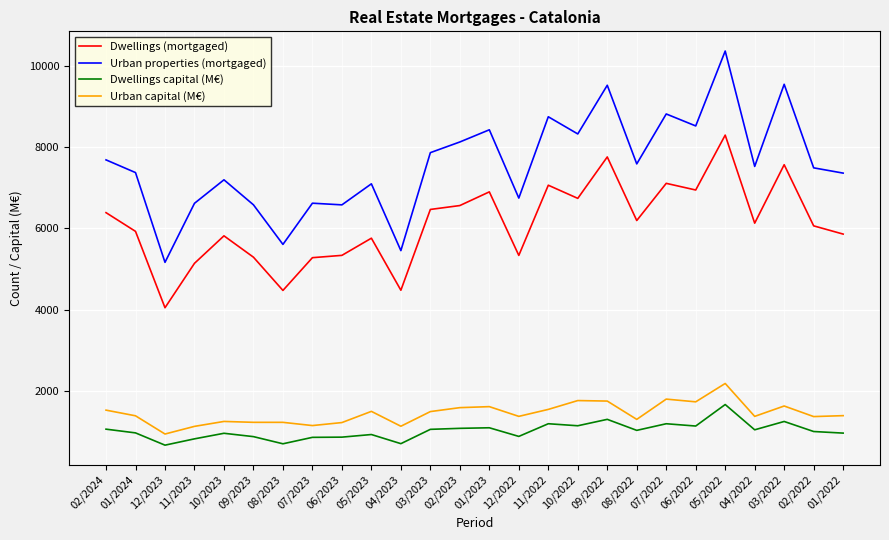

Is this an area chart (filled region under the line)?

No